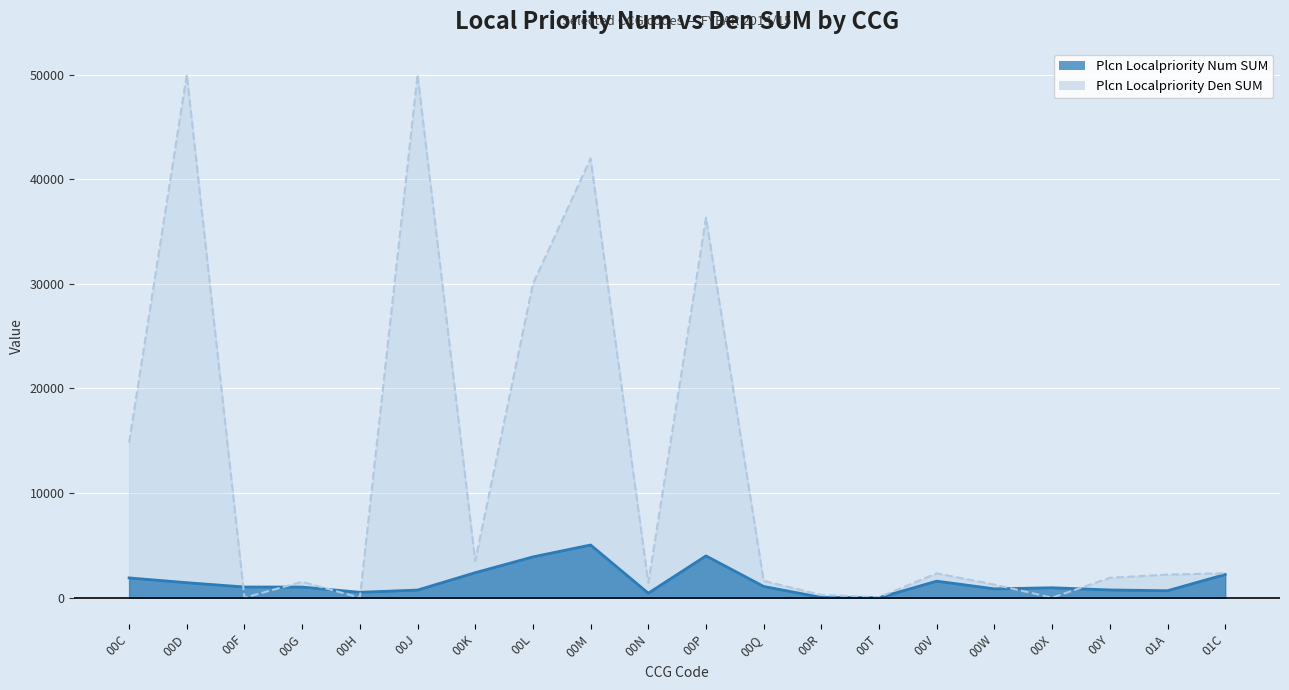

What position from the left is 00G?

4